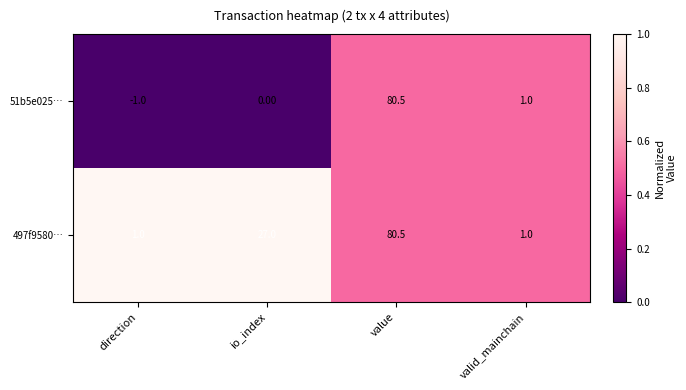

How many series are shown in this chart?

2